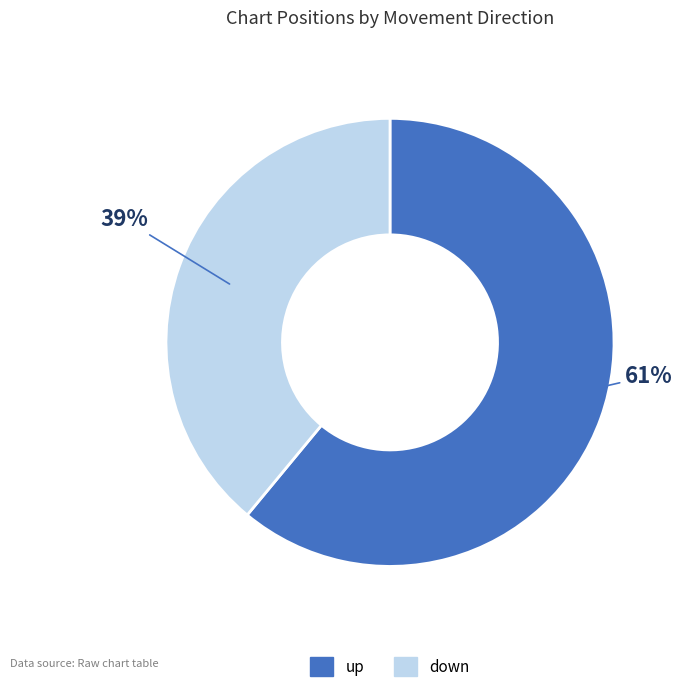

Is it true that up is 61% of the pie?

True